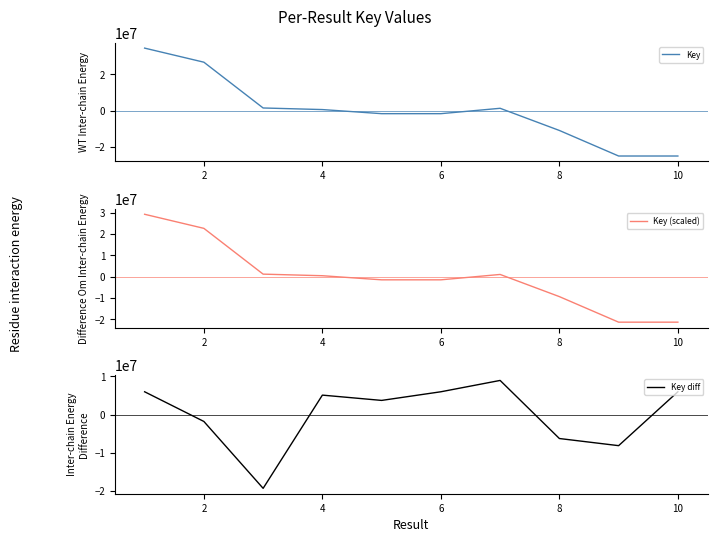

The value of Key at 2 is 26694705.3. True or false?

True